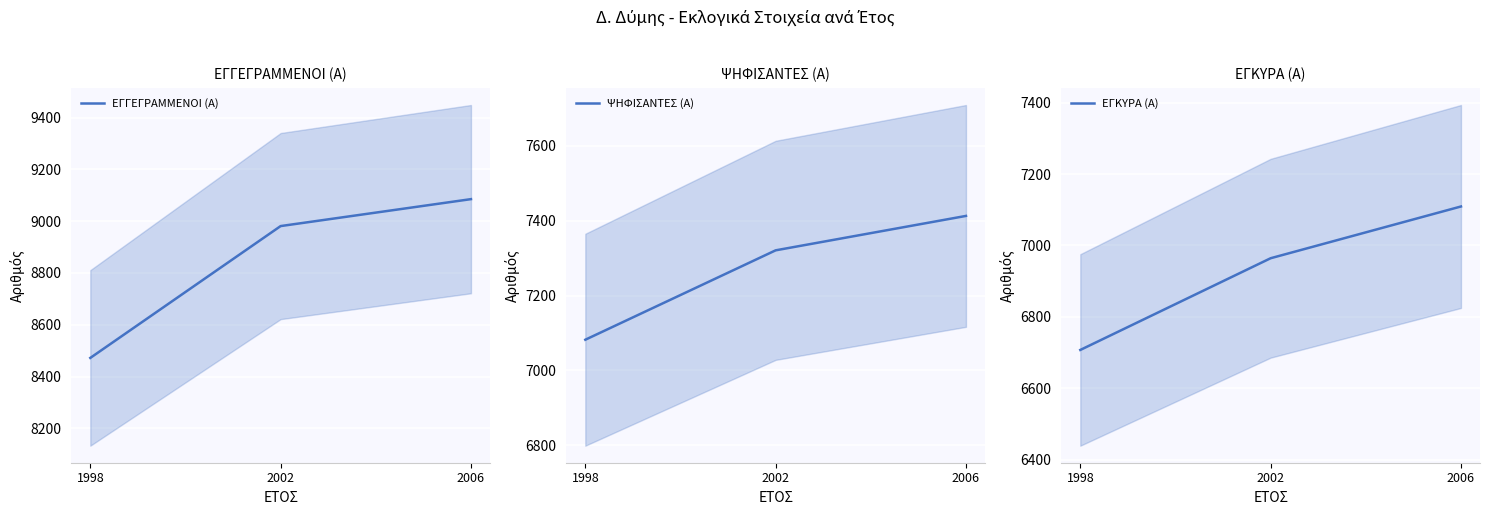

Reading right to left, list all the values displayed in this chart.

ΕΓΓΕΓΡΑΜΜΕΝΟΙ (Α): 2006=9085	2002=8981	1998=8472
ΨΗΦΙΣΑΝΤΕΣ (Α): 2006=7413	2002=7321	1998=7082
ΕΓΚΥΡΑ (Α): 2006=7109	2002=6964	1998=6707